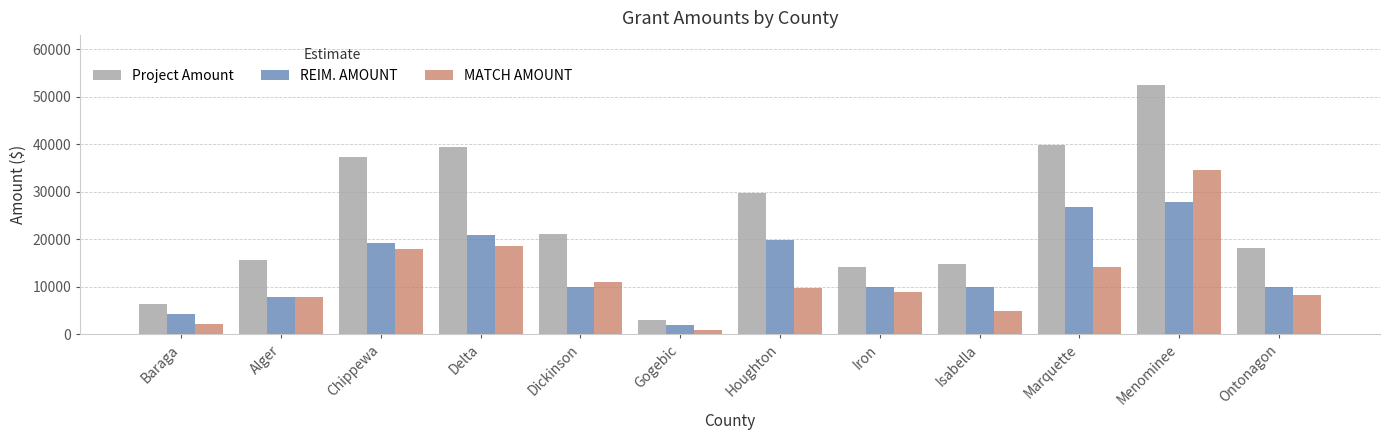

What is the label of the 2nd bar from the left?

Alger